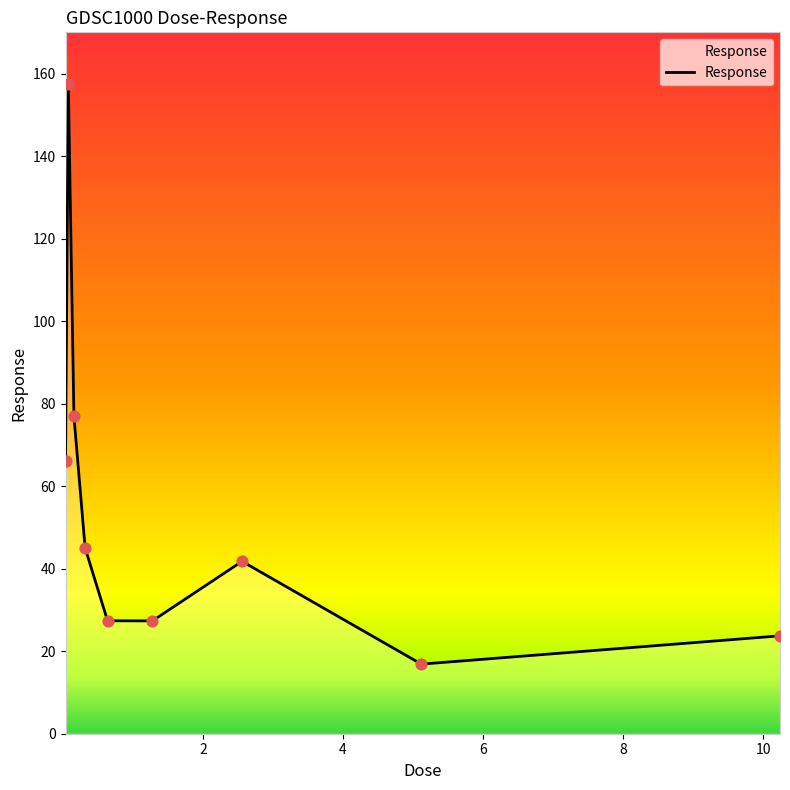

What is the difference between the maximum and minimum values?

140.5